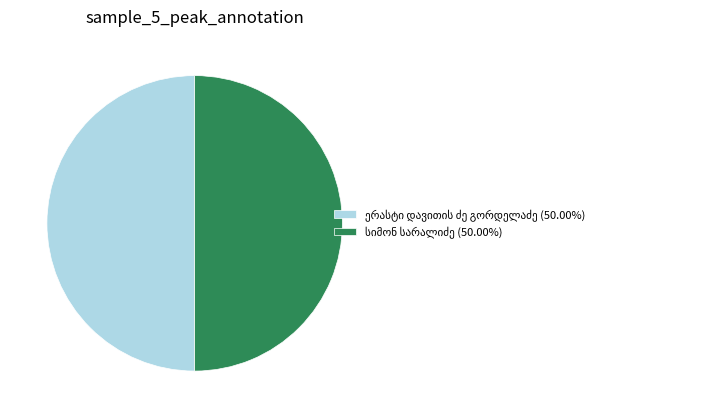

How many slices are in this pie chart?

2